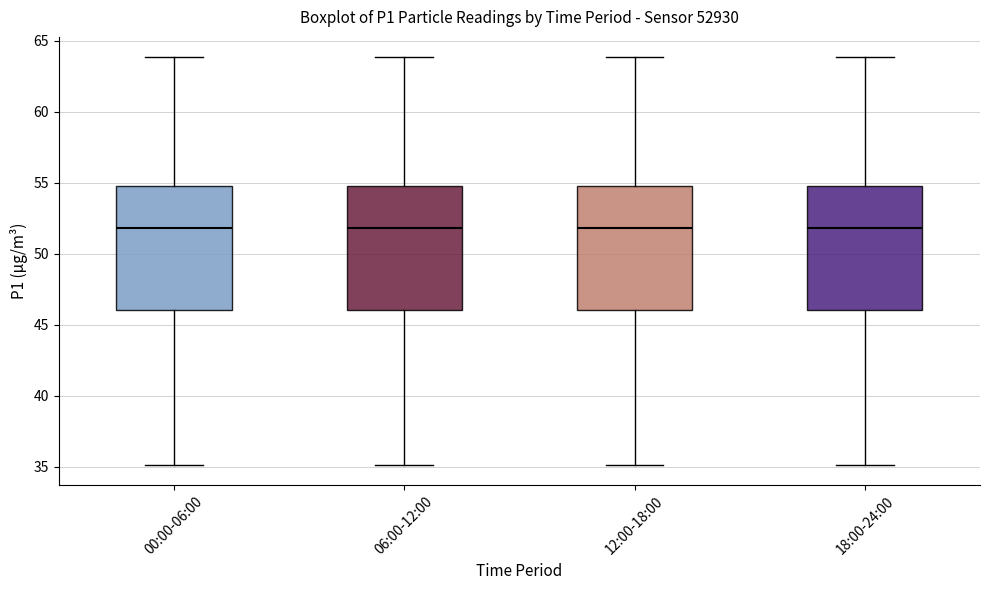

Where is the lower edge of the box for 18:00-24:00 on the y-axis? The values are not printed on the chart, so give them approximately, as read against the axis.

46